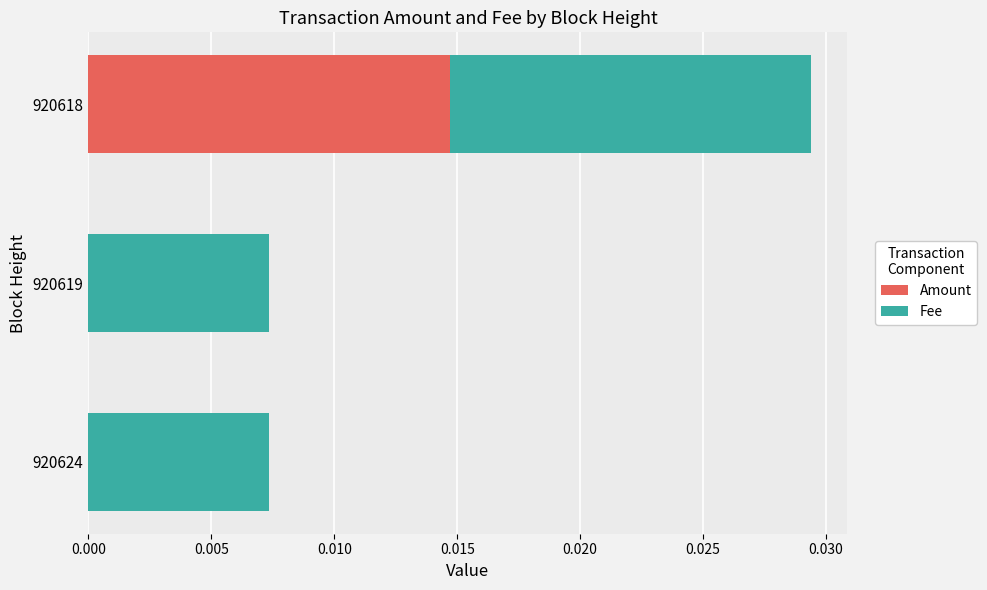

At which category is the sum across all series the highest?

920618